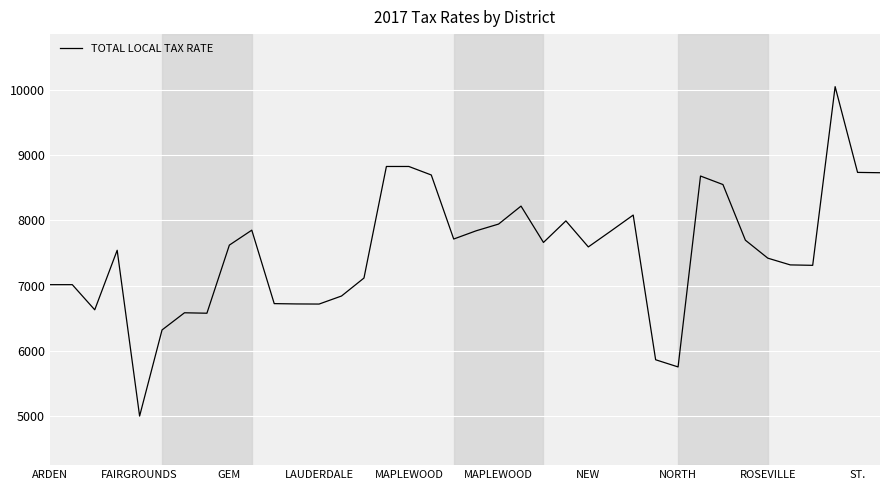

What is the maximum value shown in the chart?

10045.5